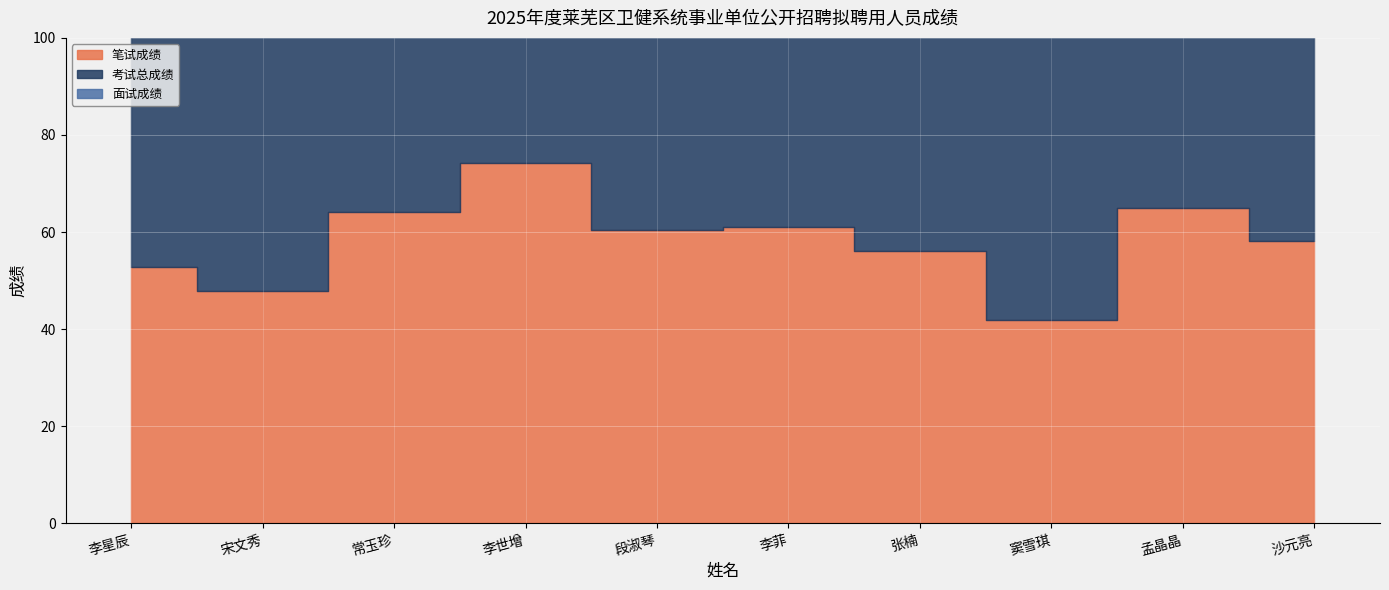

Which series has the widest spread of values?

笔试成绩